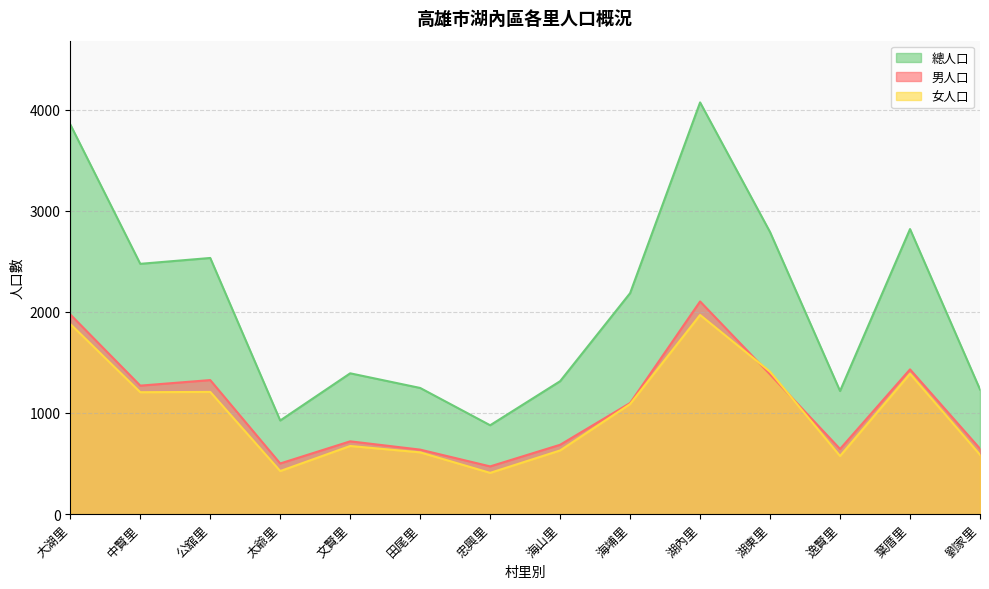

What is the label of the 11th point from the right?

太爺里